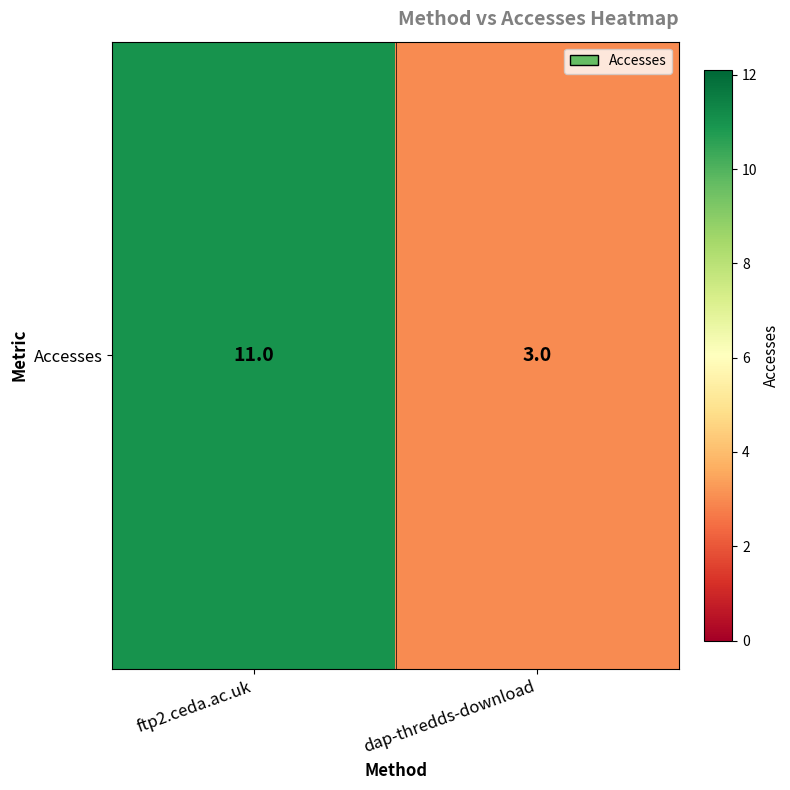

The chart shows a value of 5 at dap-thredds-download. True or false?

False